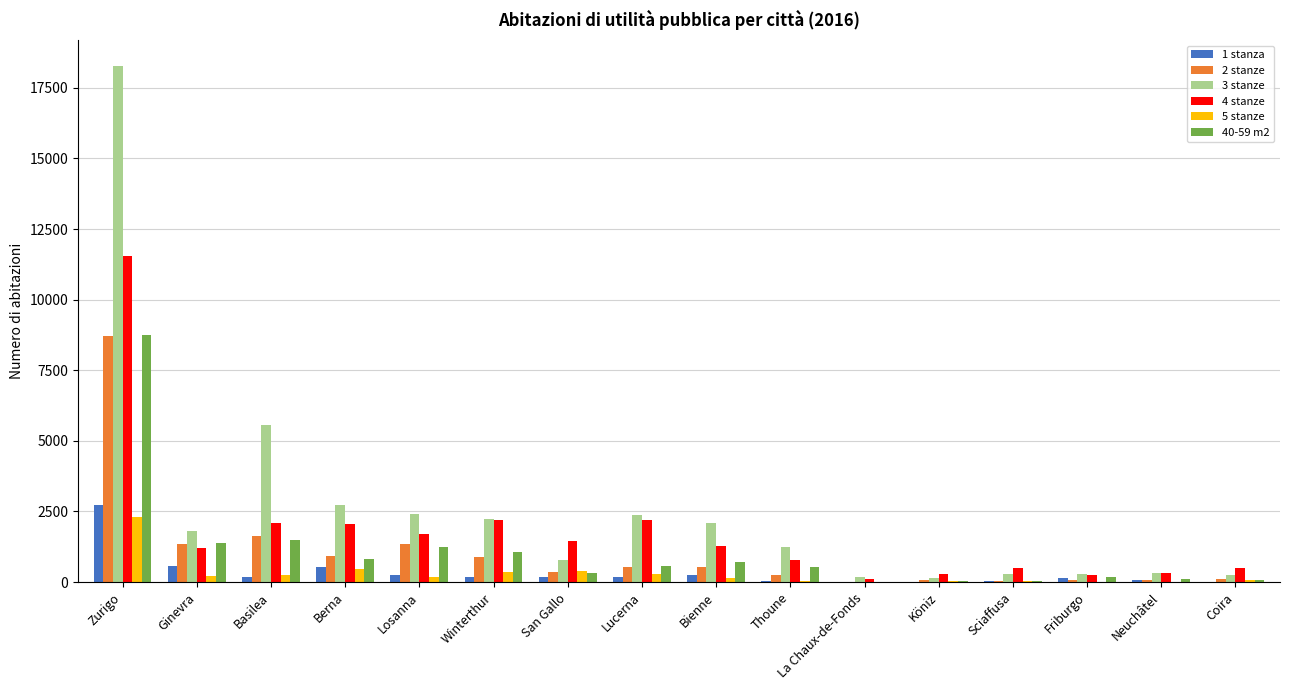

Where does the 40-59 m2 series first go above 560?

Zurigo